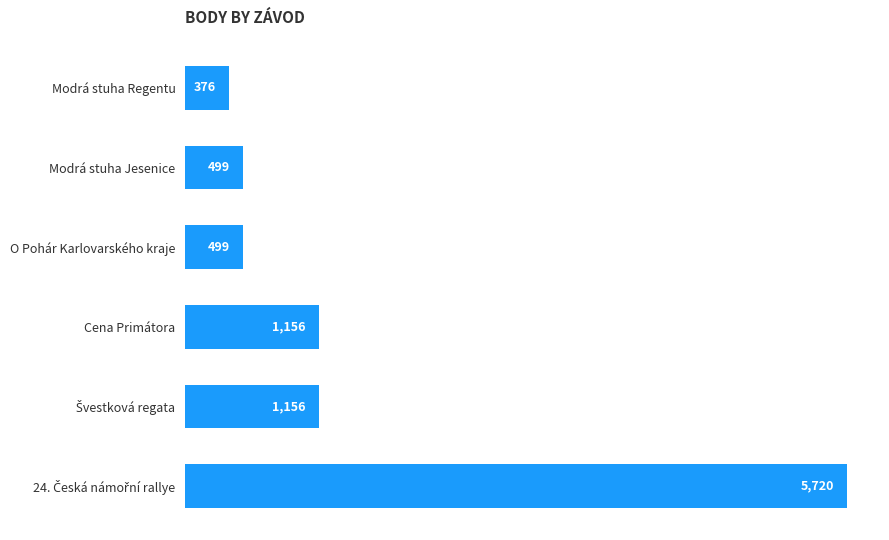

The chart shows a value of 499 at Modrá stuha Jesenice. True or false?

True